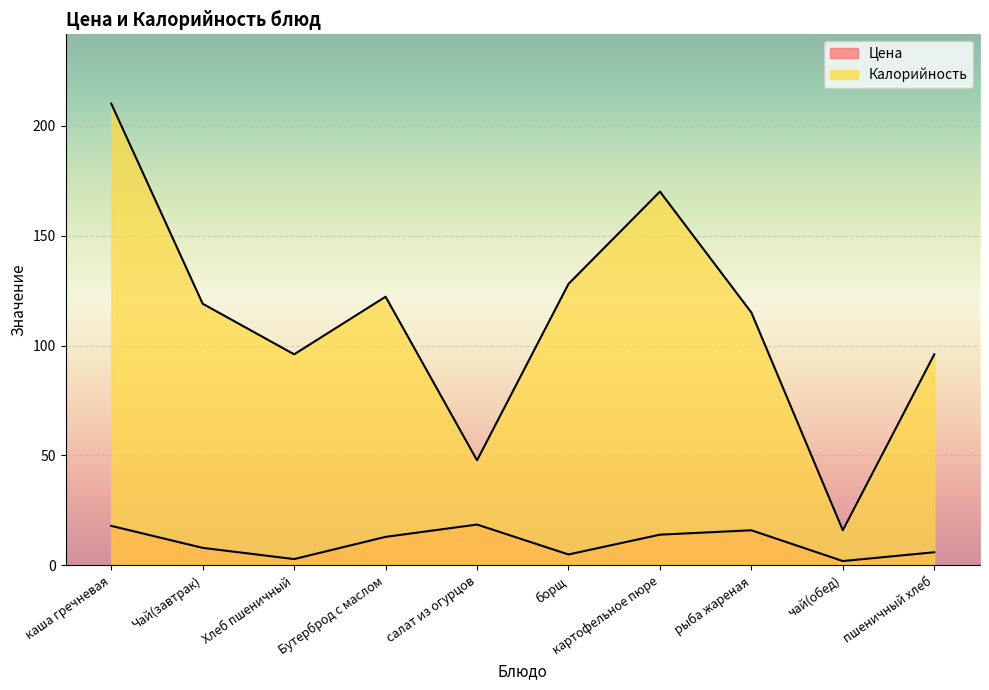

At пшеничный хлеб, list the series in order from largest to smallest.

Калорийность, Цена